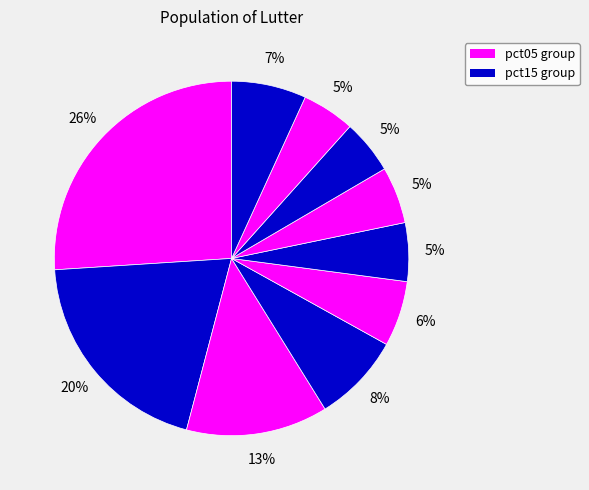

To the nearest percent, what is the average slice percentage?

10%